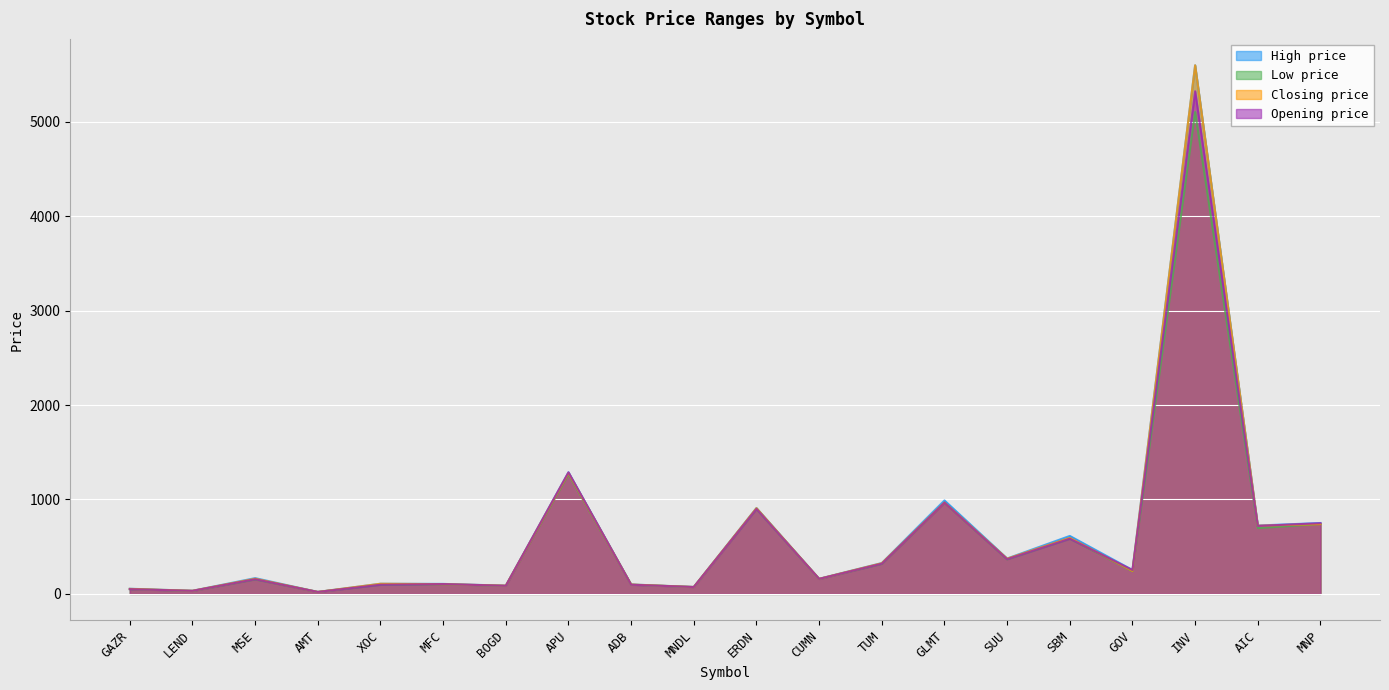

Reading left to right, what are all the values shown in this chart?

High price: 54.5	33.0	167.0	20.7	107.5	105.9	87.0	1288.0	100.0	73.0	910.0	160.0	327.0	990.0	375.0	614.0	253.0	5600.0	724.0	751.0
Low price: 49.9	31.0	153.0	20.7	97.0	101.0	85.1	1268.0	97.0	72.5	900.0	158.0	318.0	965.0	366.0	584.5	241.0	5105.0	697.0	740.0
Closing price: 53.1	32.9	160.5	20.7	107.4	103.5	87.0	1281.0	99.2	72.9	908.4	159.5	324.9	968.0	373.1	593.7	243.6	5600.0	721.9	740.0
Opening price: 50.0	32.4	155.0	20.7	97.0	104.0	86.0	1288.0	97.0	73.0	900.0	159.0	320.0	966.0	368.0	584.5	253.0	5325.0	720.0	749.0